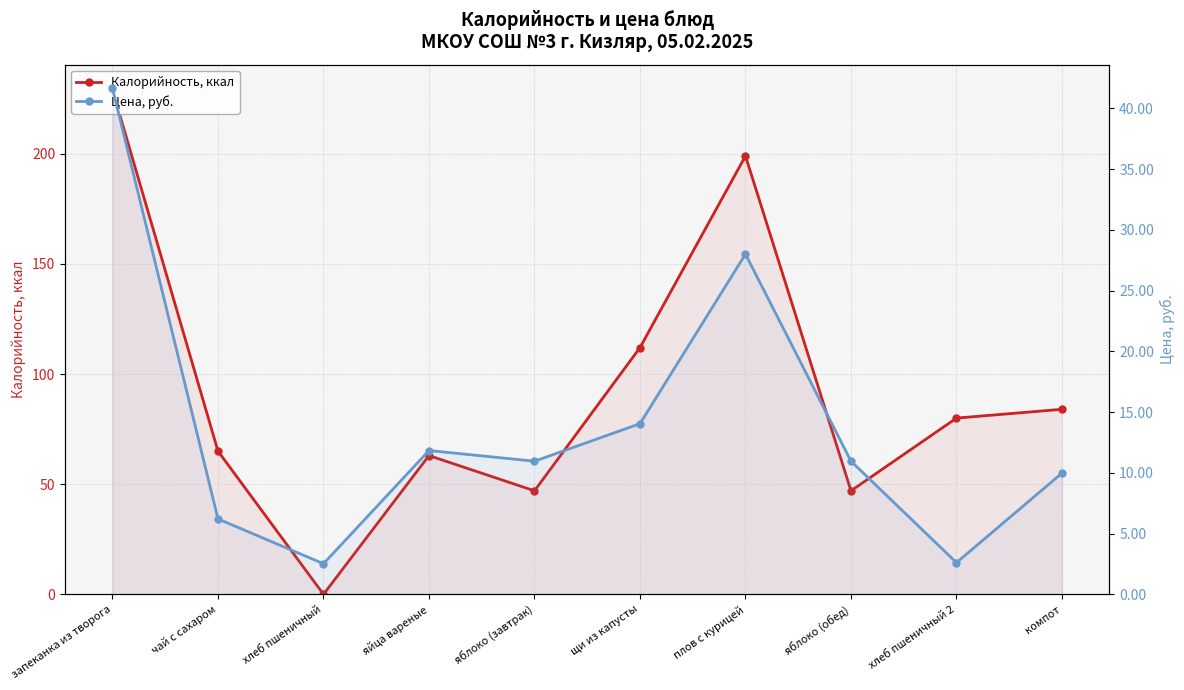

How many values in the Калорийность, ккал series exceed 80?

4